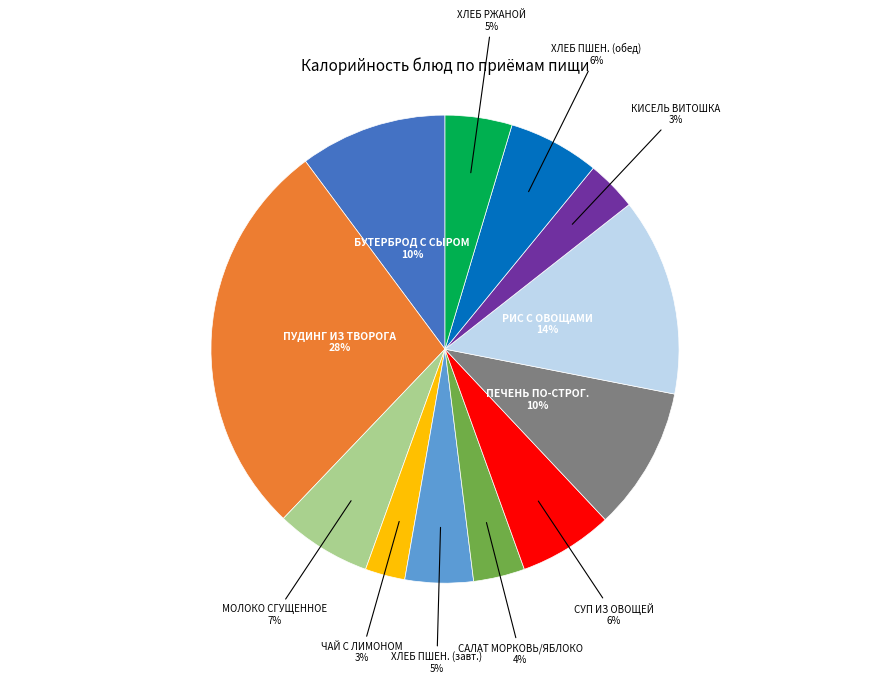

Which has a higher value, ЧАЙ С ЛИМОНОМ or БУТЕРБРОД С СЫРОМ?

БУТЕРБРОД С СЫРОМ